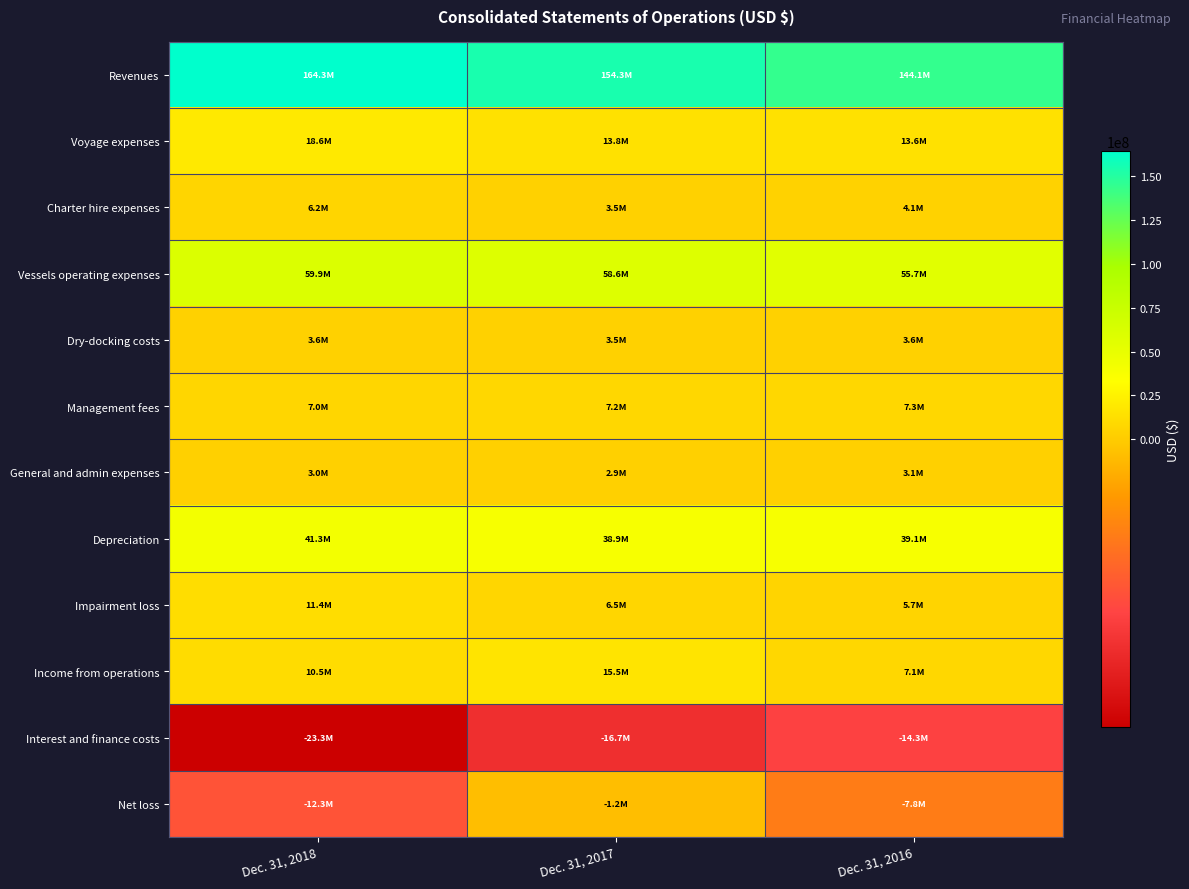

What is the greatest value displayed?

164330202